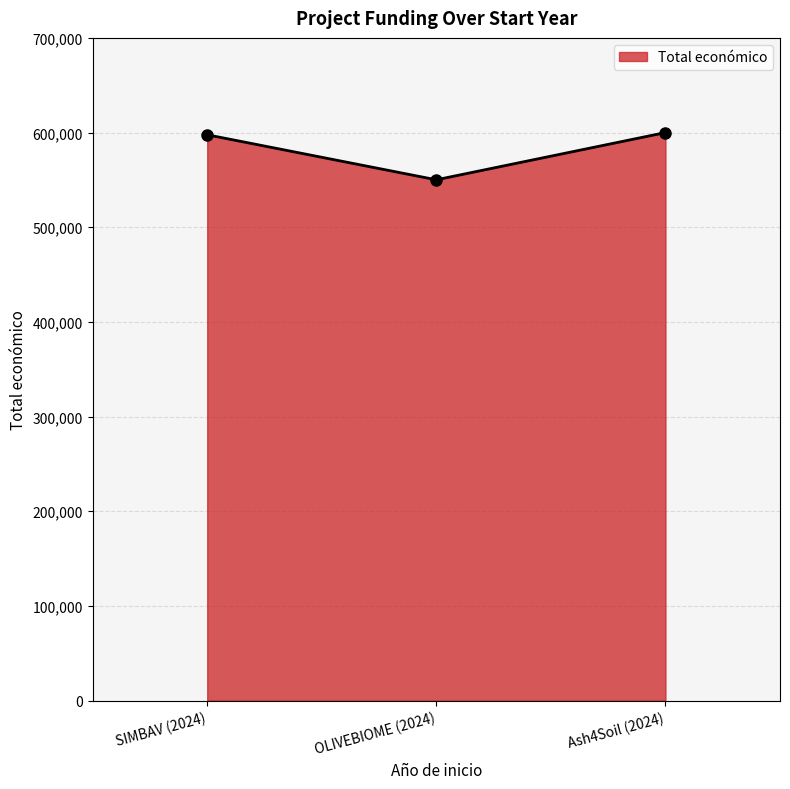

What is the smallest value displayed?

550111